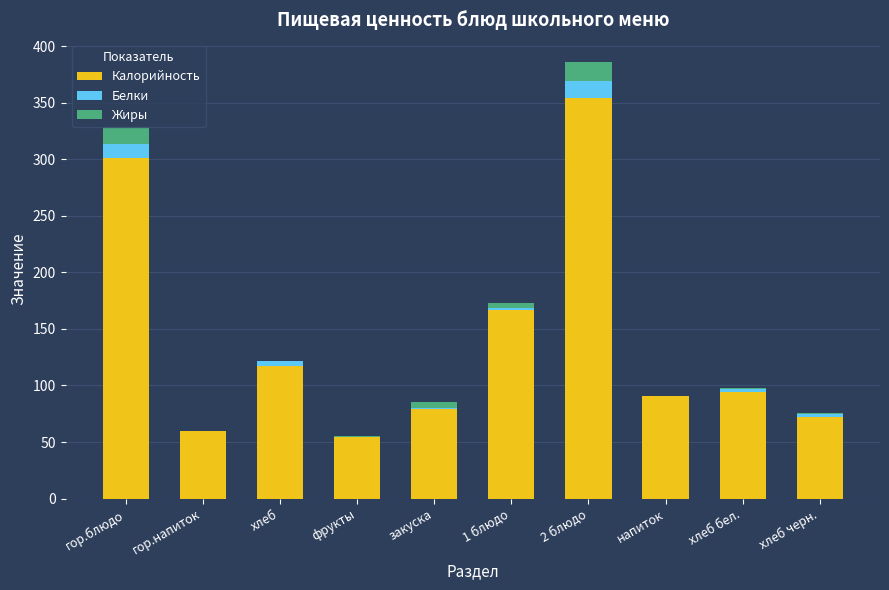

Does the chart contain stacked bars?

Yes